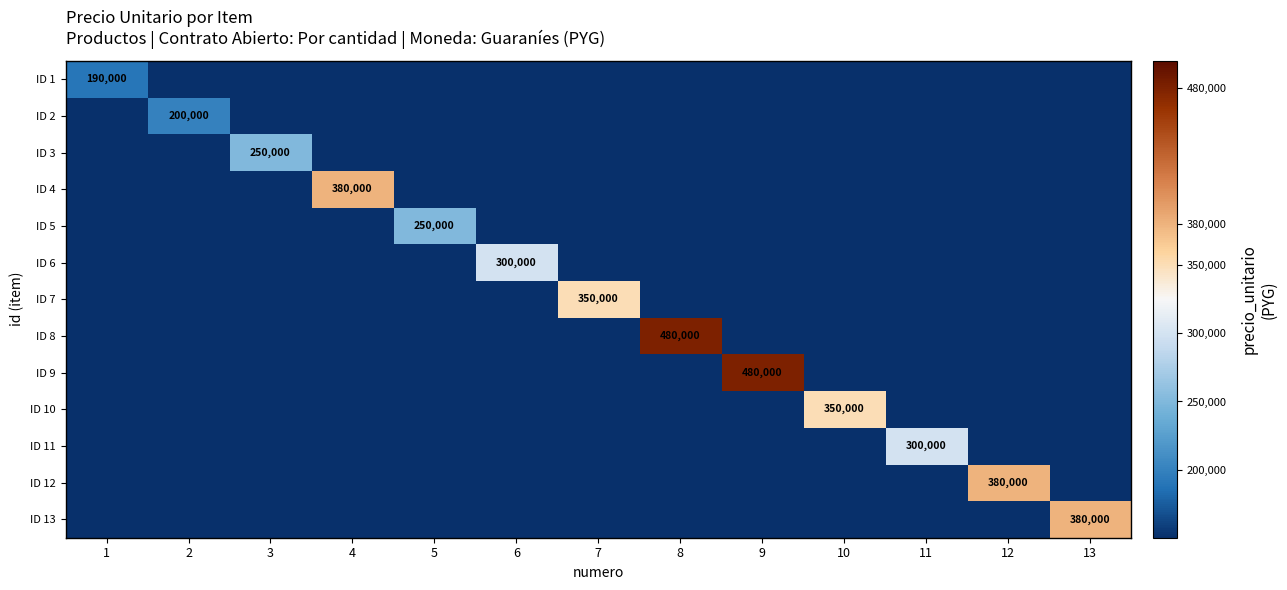

What is the sum of all ID 9 values?

480000